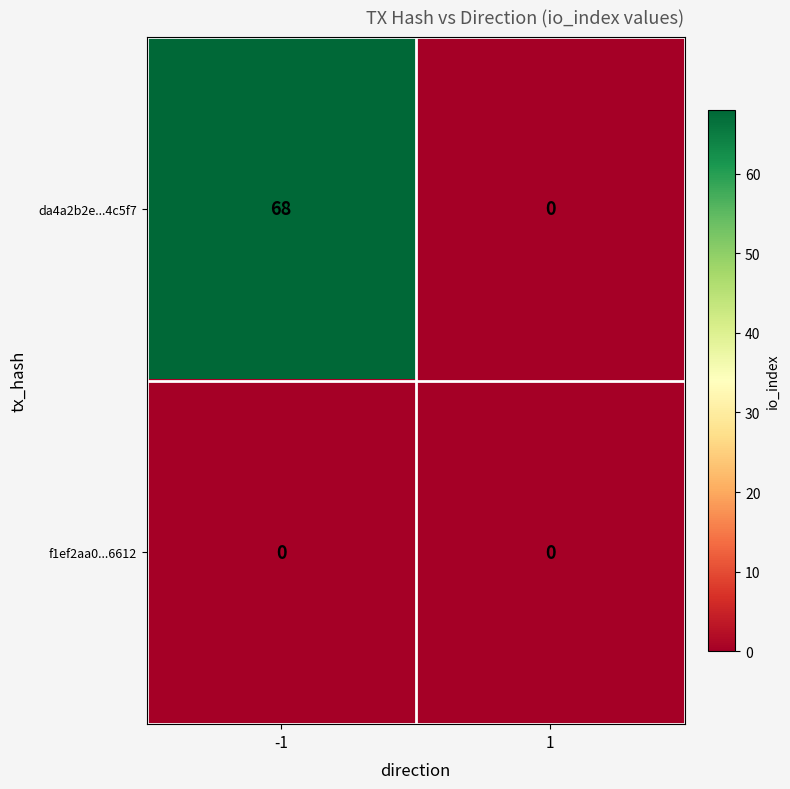

What is the highest value of the da4a2b2e...4c5f7 series?

68